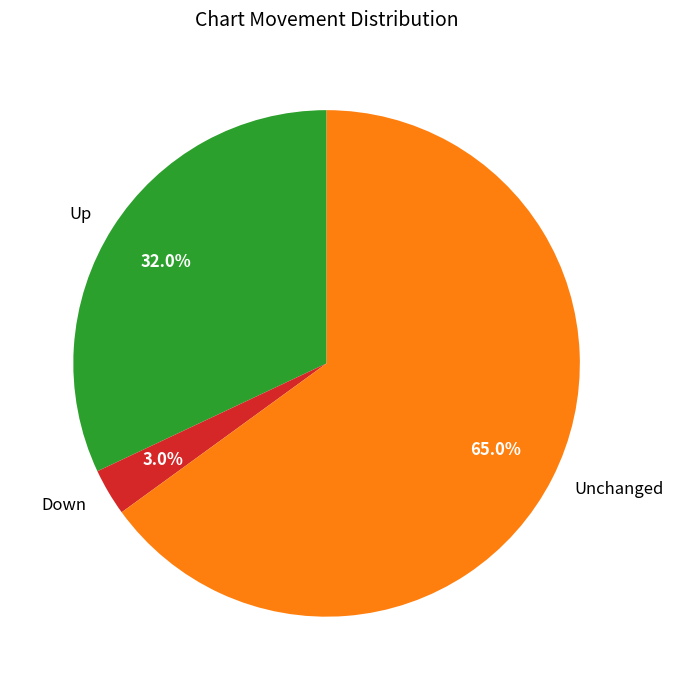

How many segments does this pie chart have?

3